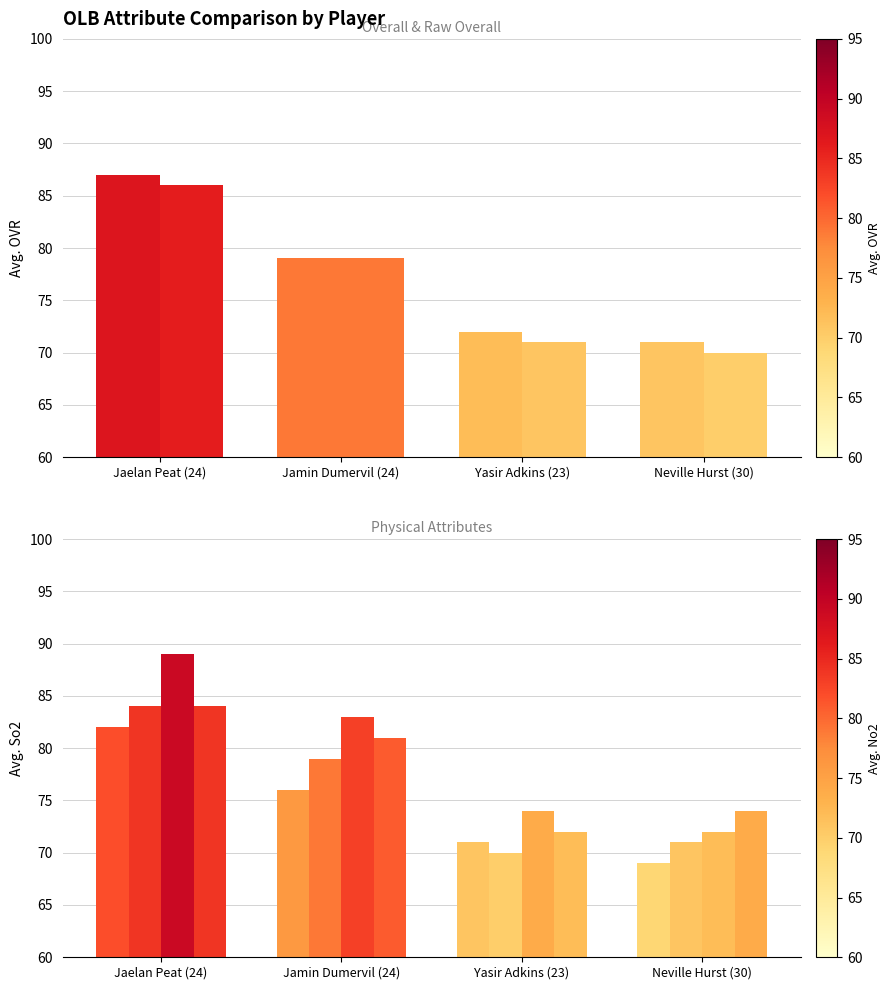

True or false: ovr_raw has a value of 71 at Yasir Adkins (23).

True